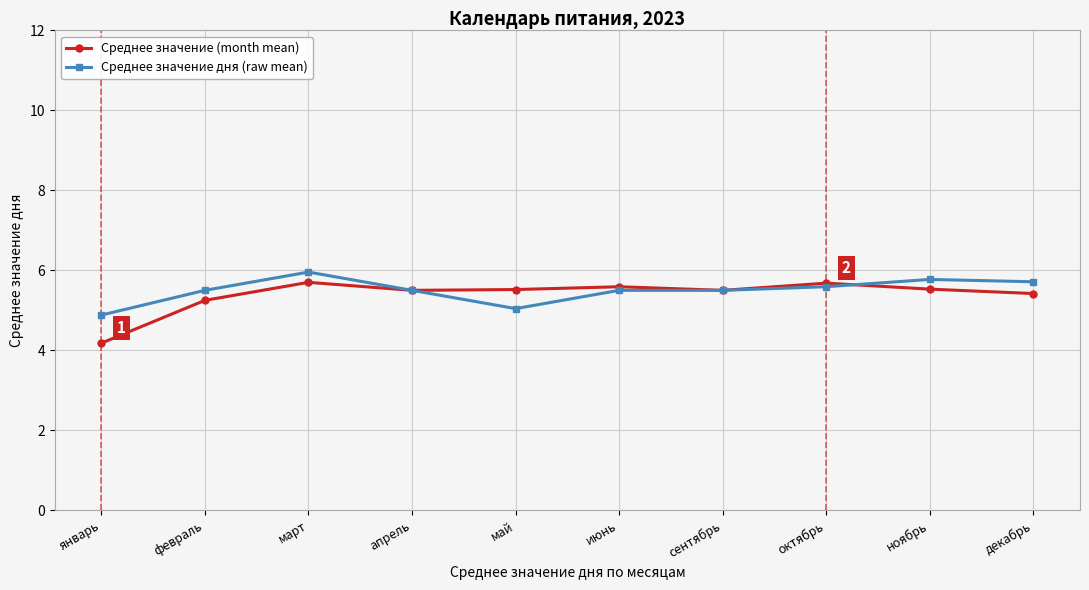

How many lines are shown in the chart?

2